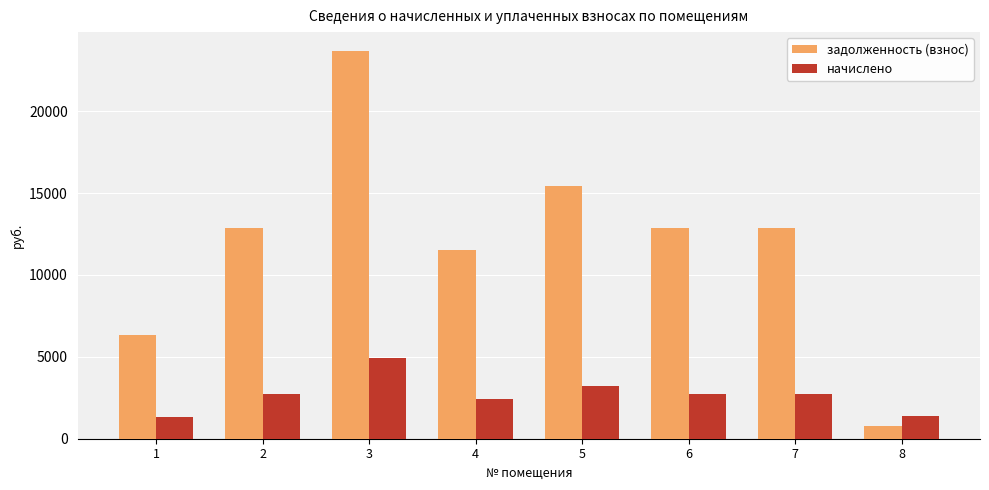

What is the sum of the начислено values at 5 and 8?

4599.5